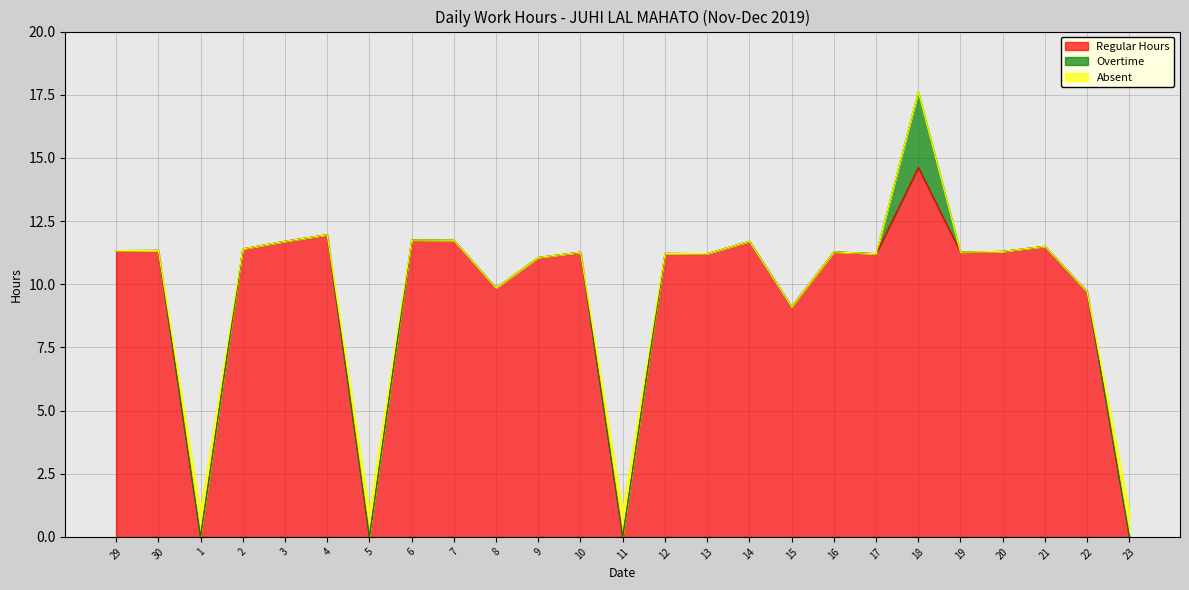

At 16, list the series in order from smallest to largest.

Overtime, Absent, Regular Hours